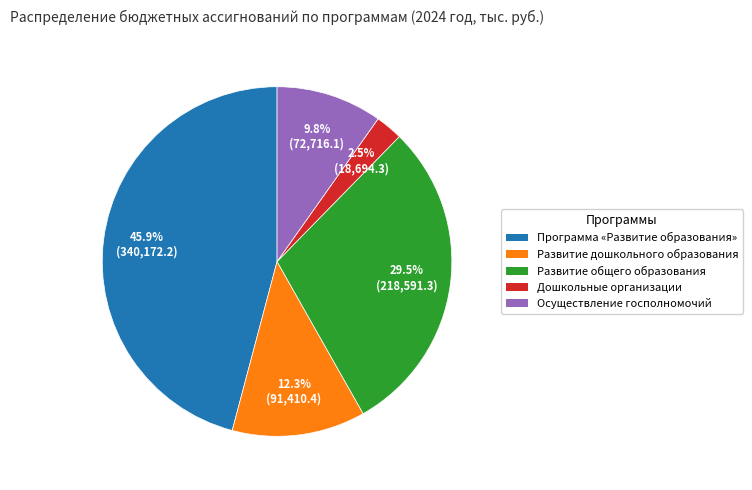

What percentage is NOT represented by Дошкольные организации?

97.5%